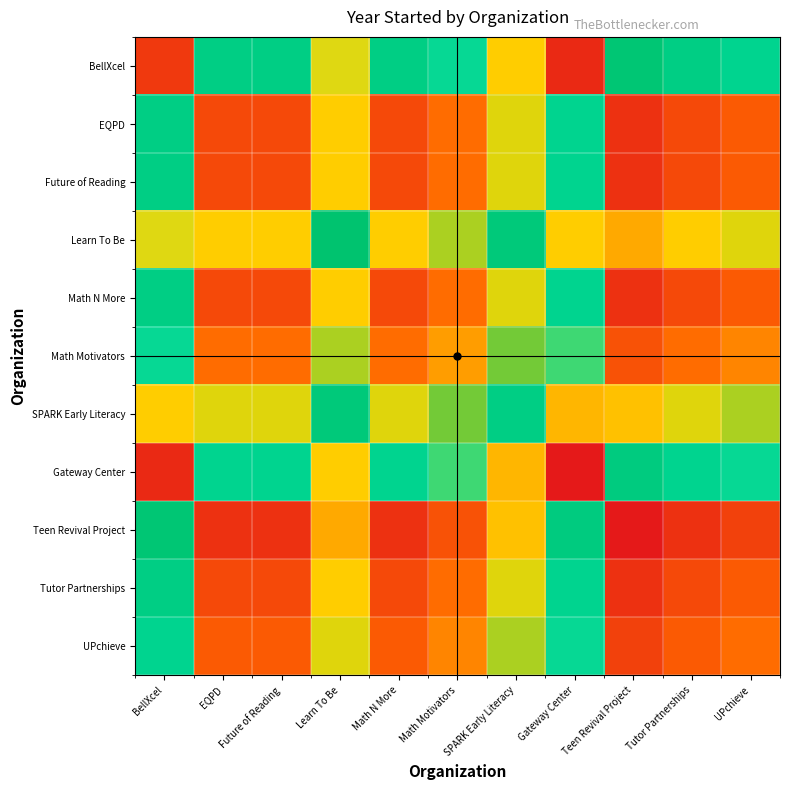

At which category does the chart reach its minimum across all series?

Gateway Center